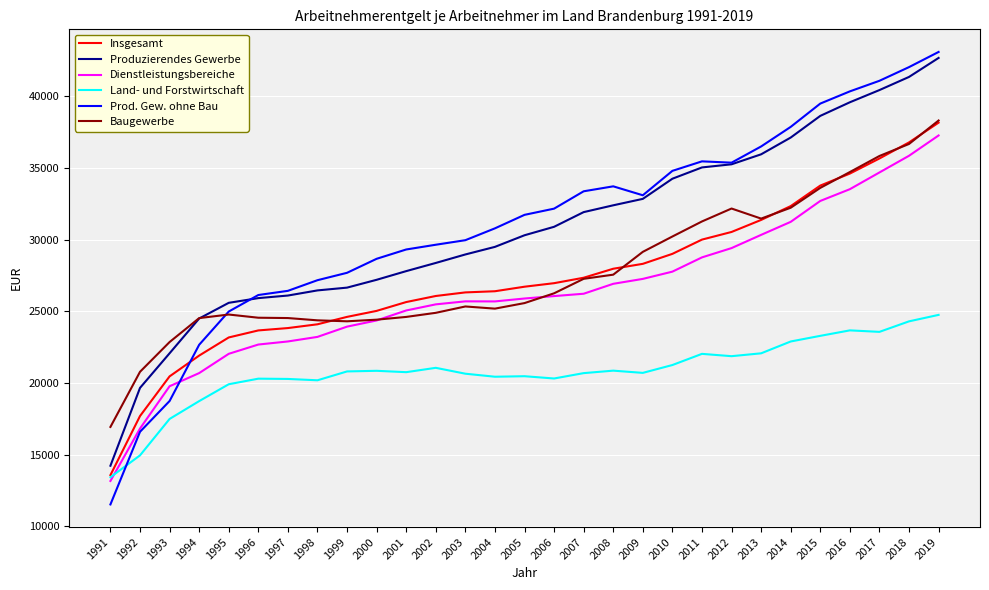

Which category has the highest value in the Dienstleistungsbereiche series?

2019